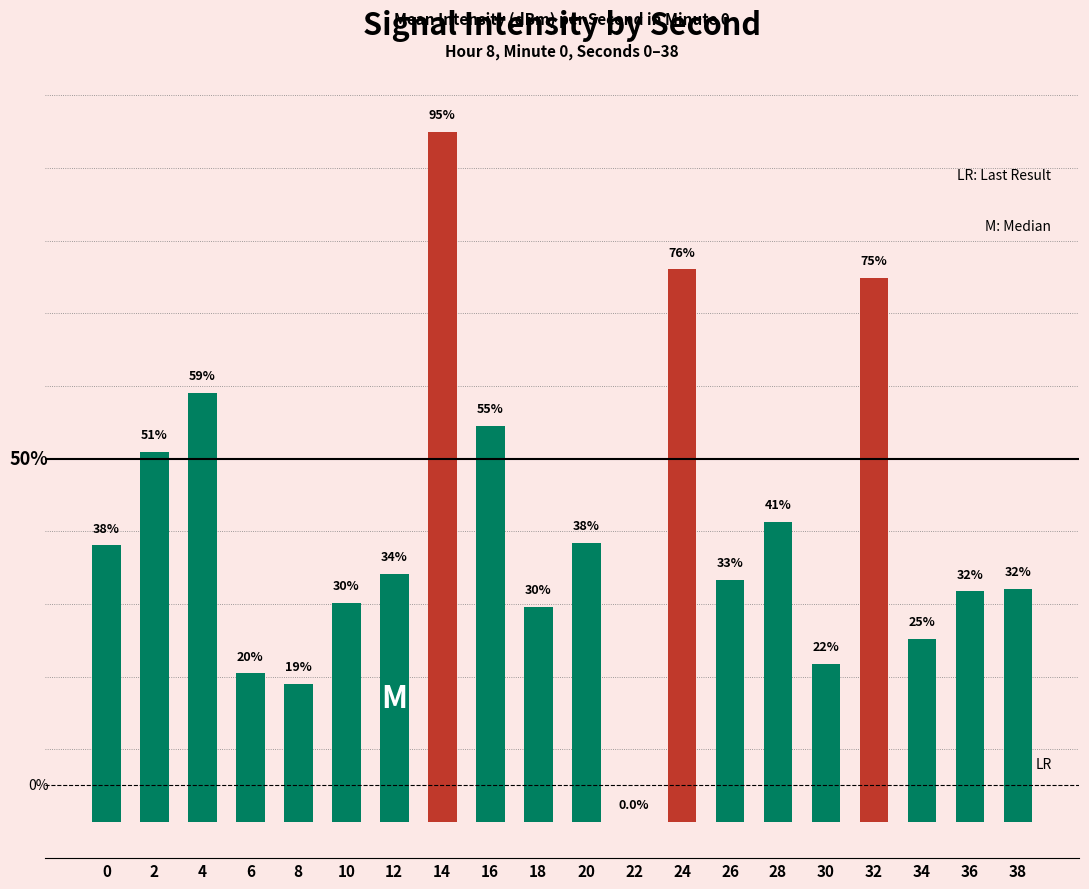

Where is the data nearest to the value 47?

2